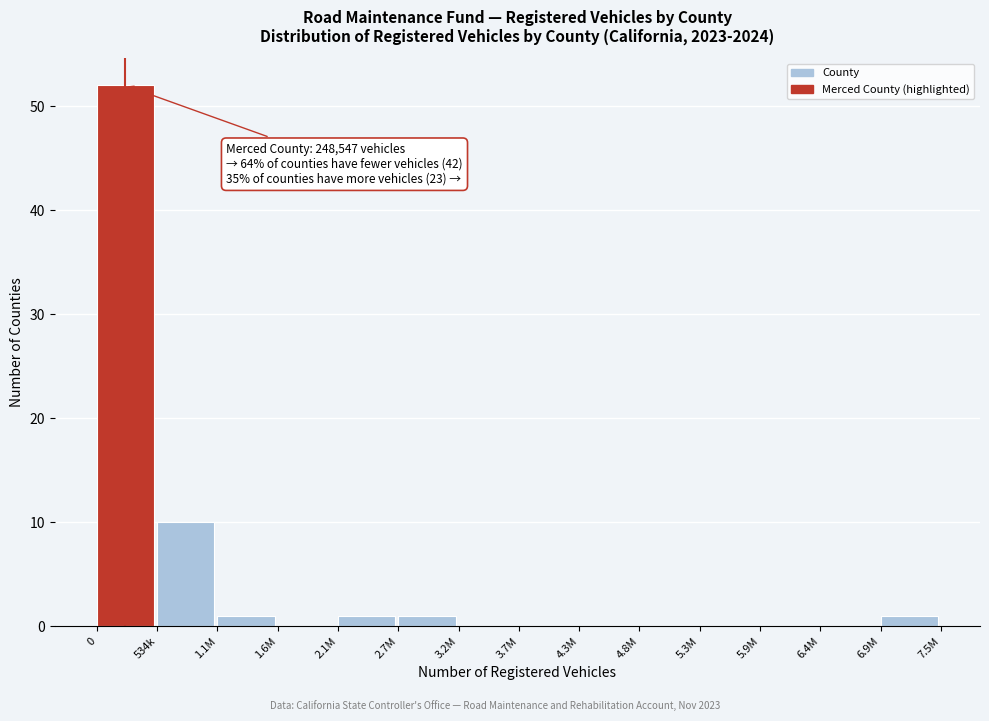

Reading left to right, extract all data points from this chart.

0=52	534k=10	1.1M=1	1.6M=0	2.1M=1	2.7M=1	3.2M=0	3.7M=0	4.3M=0	4.8M=0	5.3M=0	5.9M=0	6.4M=0	6.9M=1